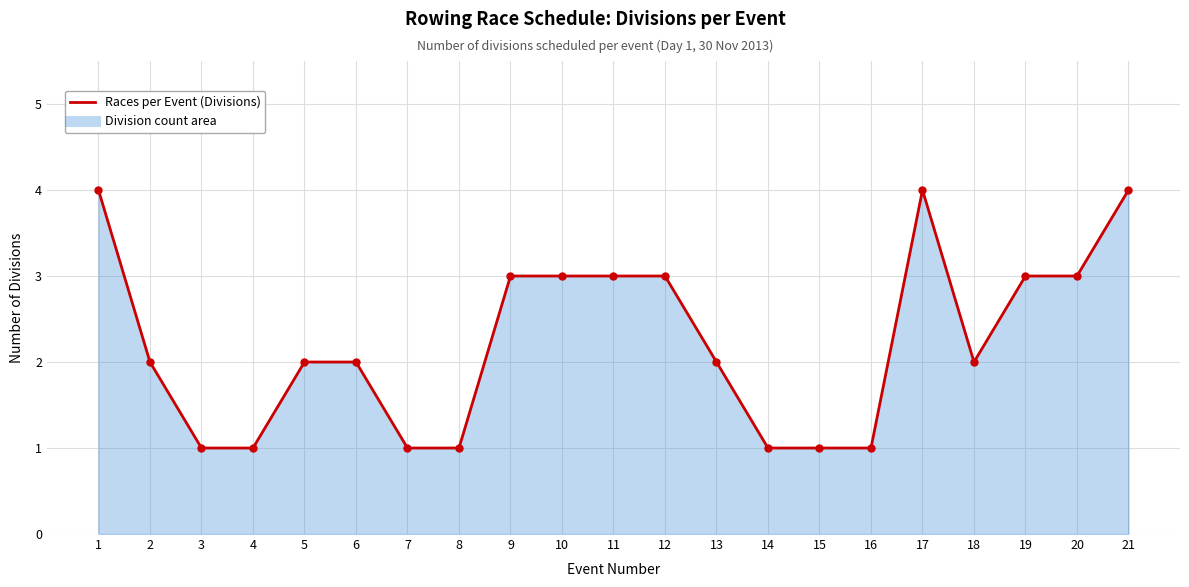

What is the difference between the maximum and minimum values?

3